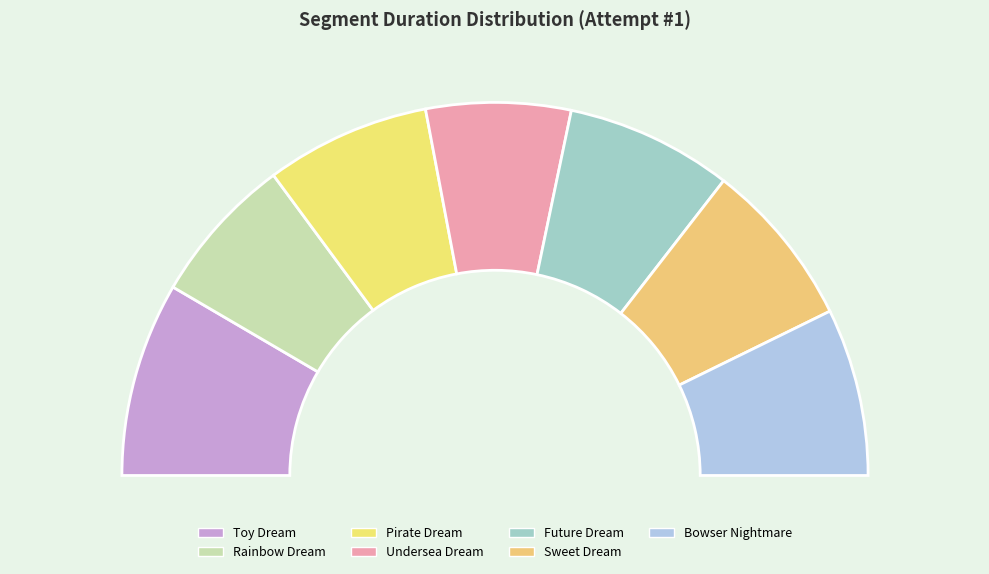

What percentage do Rainbow Dream and Toy Dream together represent?

29.8%